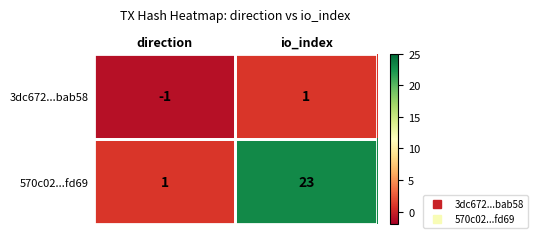

Which series has the largest total across all categories?

570c02...fd69